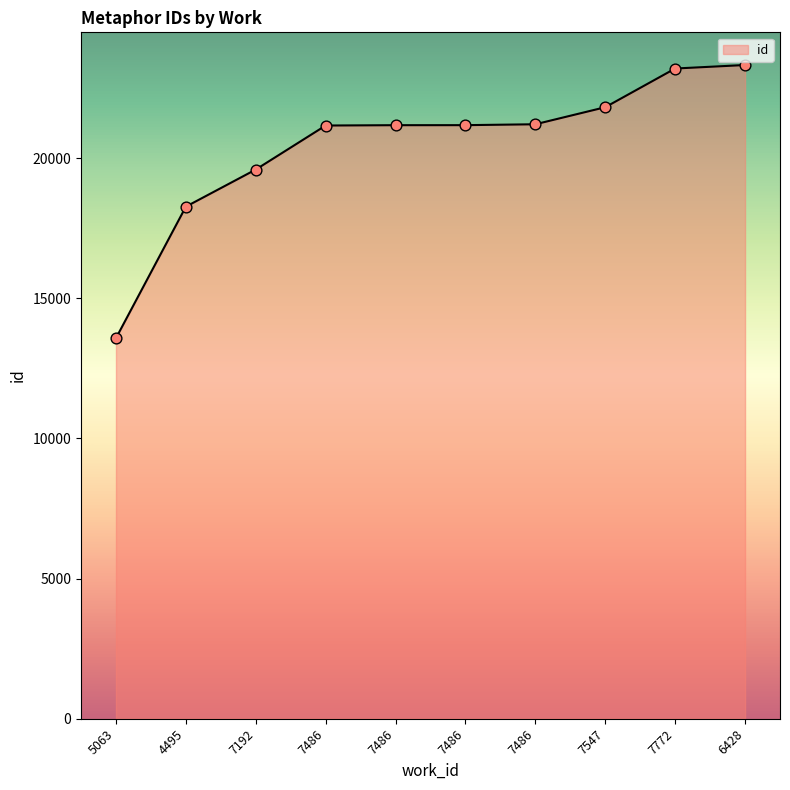

What is the change in value from 7486 to 7772?

+2034